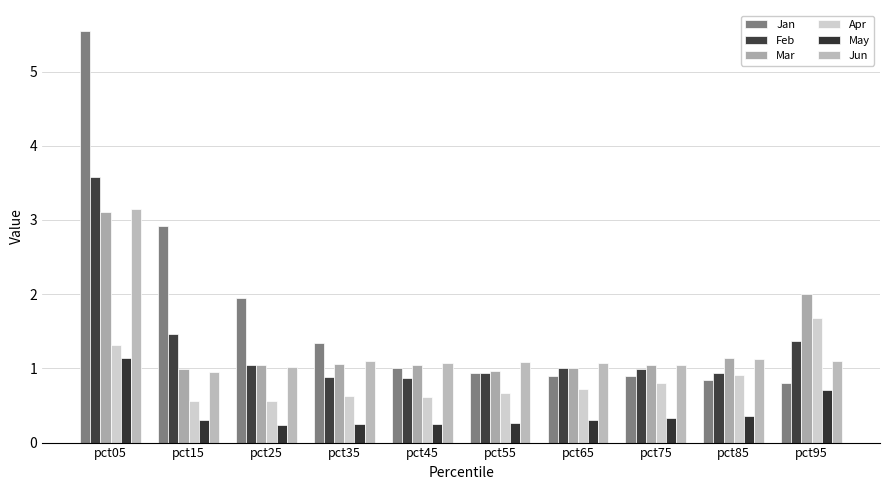

The value of Apr at pct65 is 0.7. True or false?

True